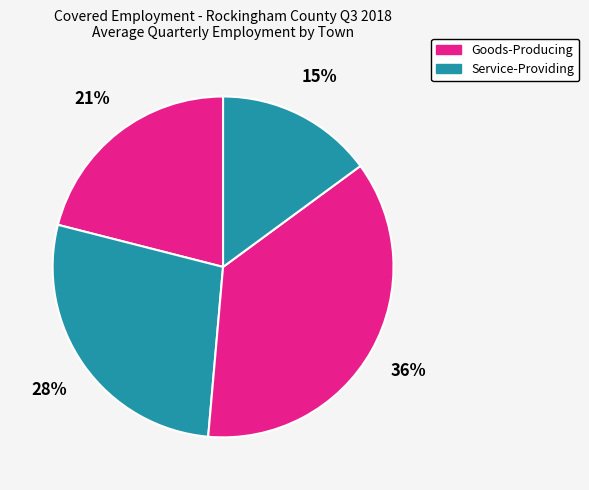

How many segments does this pie chart have?

4